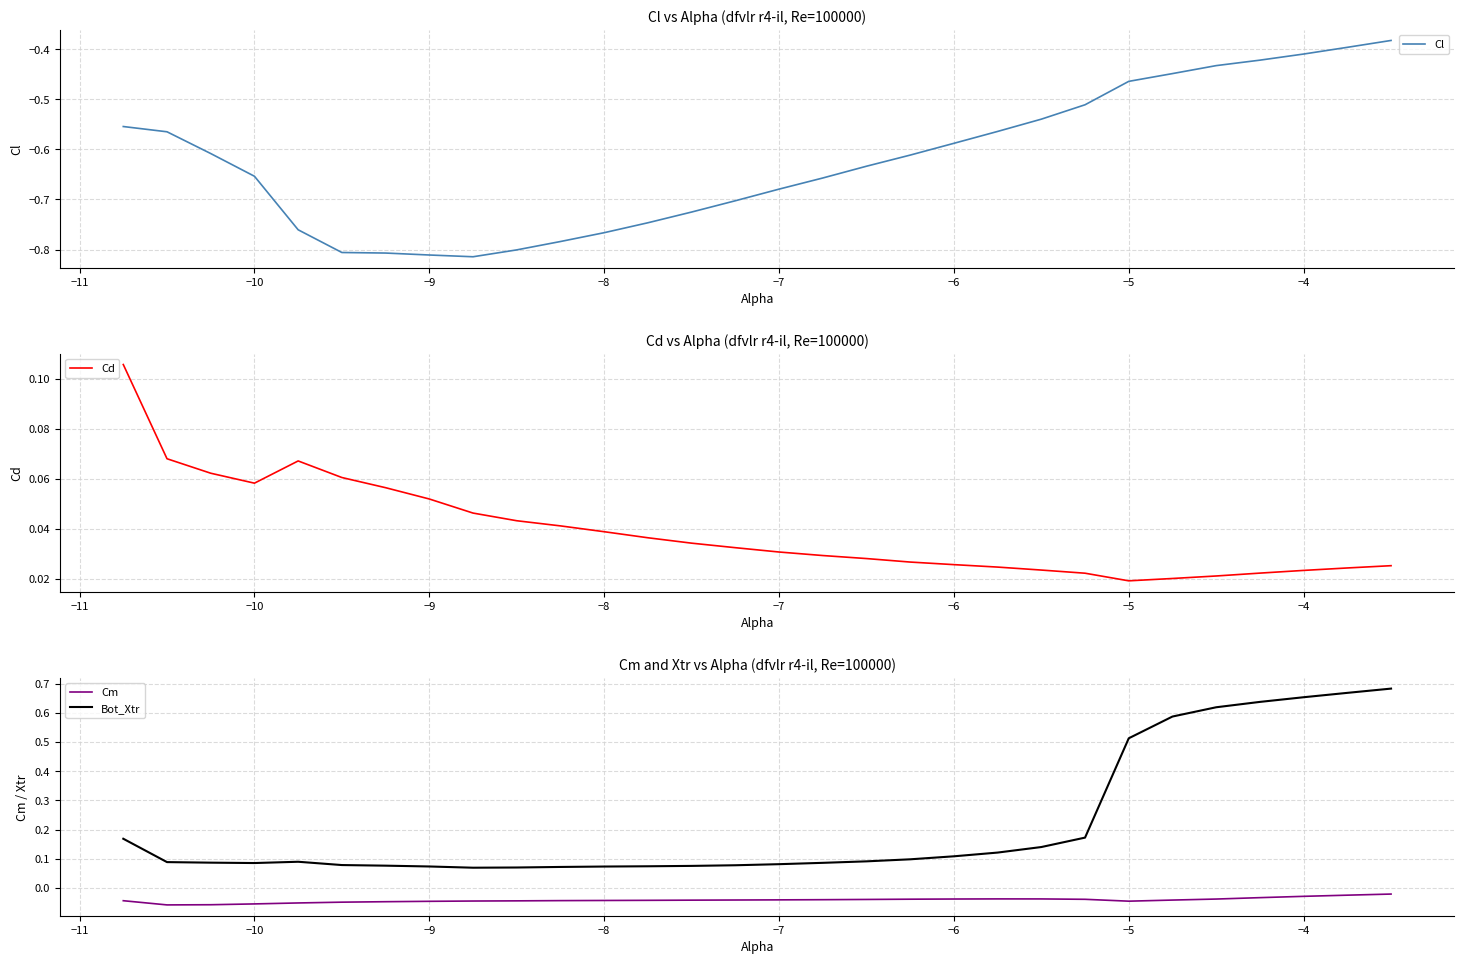

True or false: Bot_Xtr and Cm cross at least once.

False